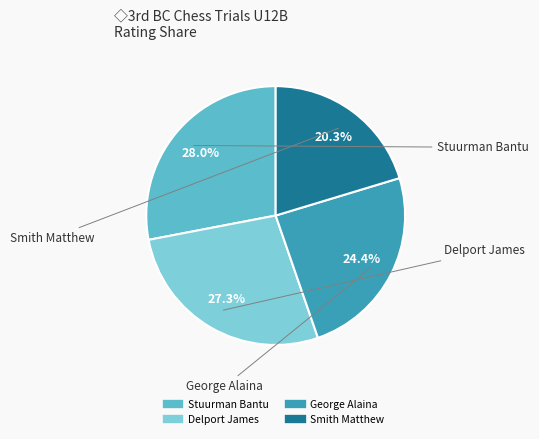

Combined, what portion of the pie is Delport James and Stuurman Bantu?

55.3%